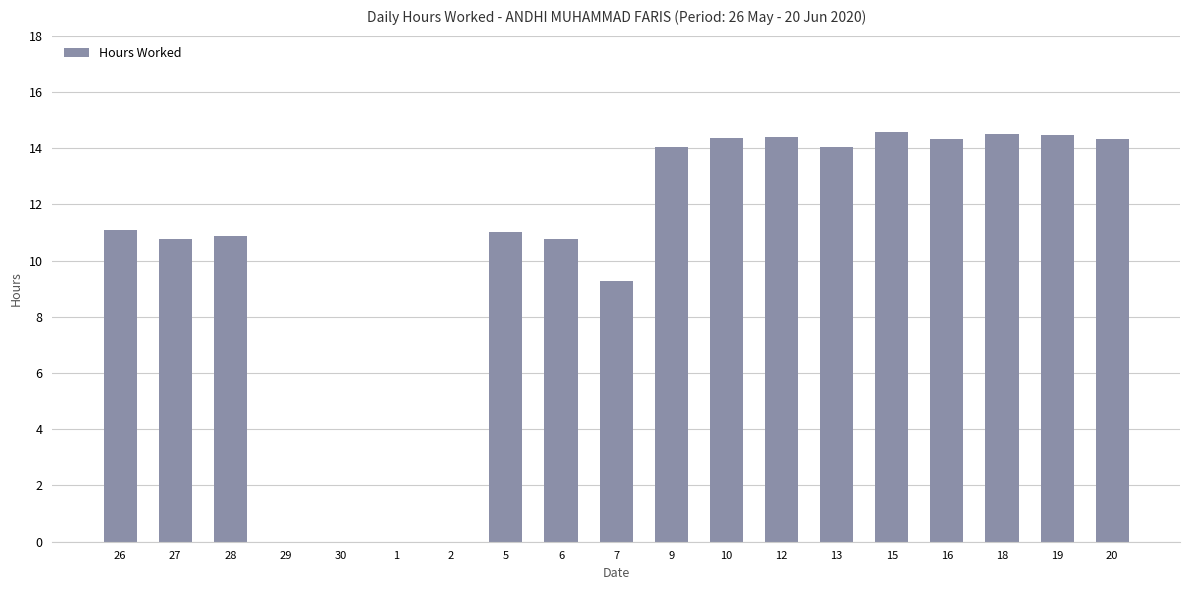

How many series are shown in this chart?

1